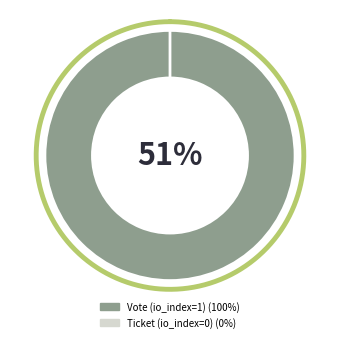

Which category has the smallest portion of the pie?

Ticket (io_index=0)